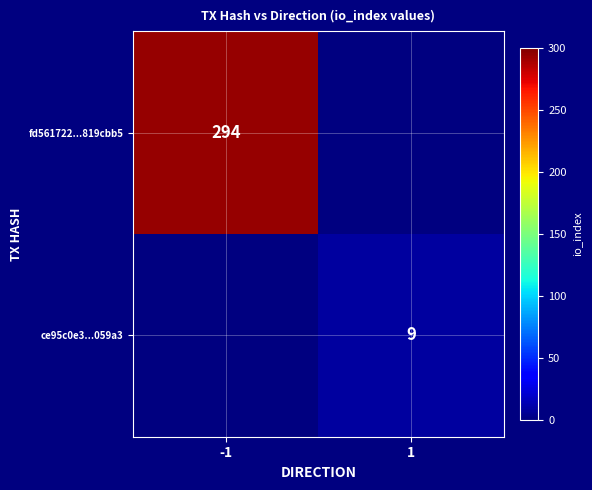

The ce95c0e3...059a3 series shows 9 at 1. True or false?

True